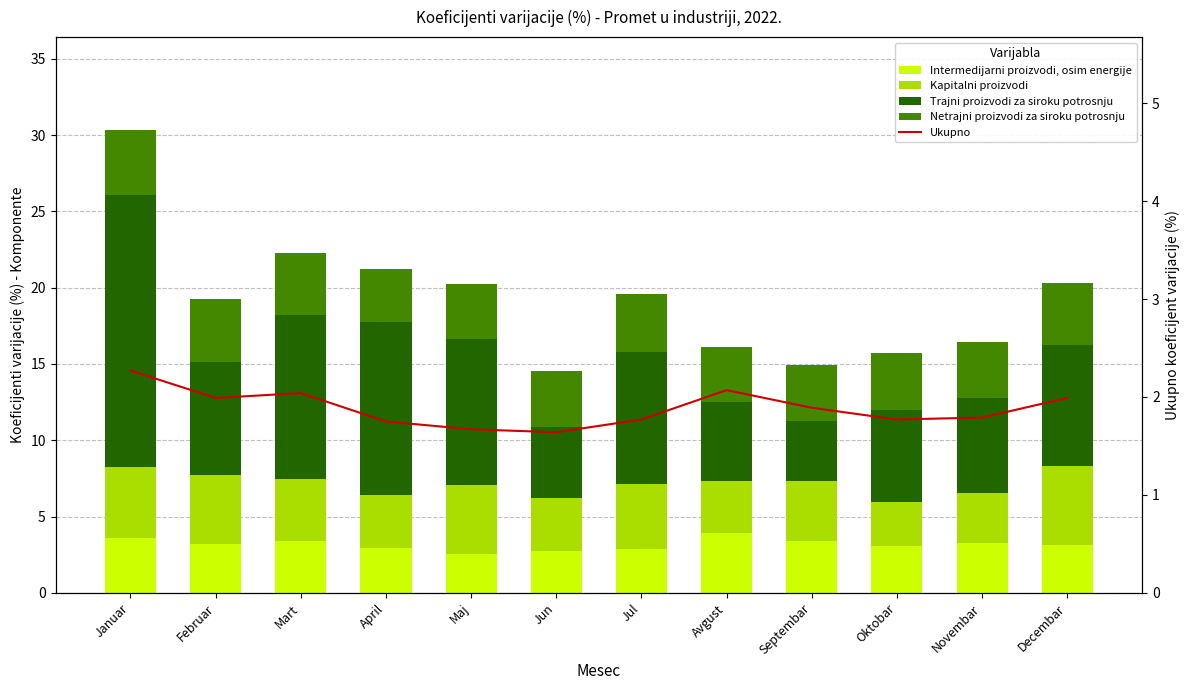

List the labels in order of Trajni proizvodi za siroku potrosnju value, largest first.

Januar, April, Mart, Maj, Jul, Decembar, Februar, Novembar, Oktobar, Avgust, Jun, Septembar